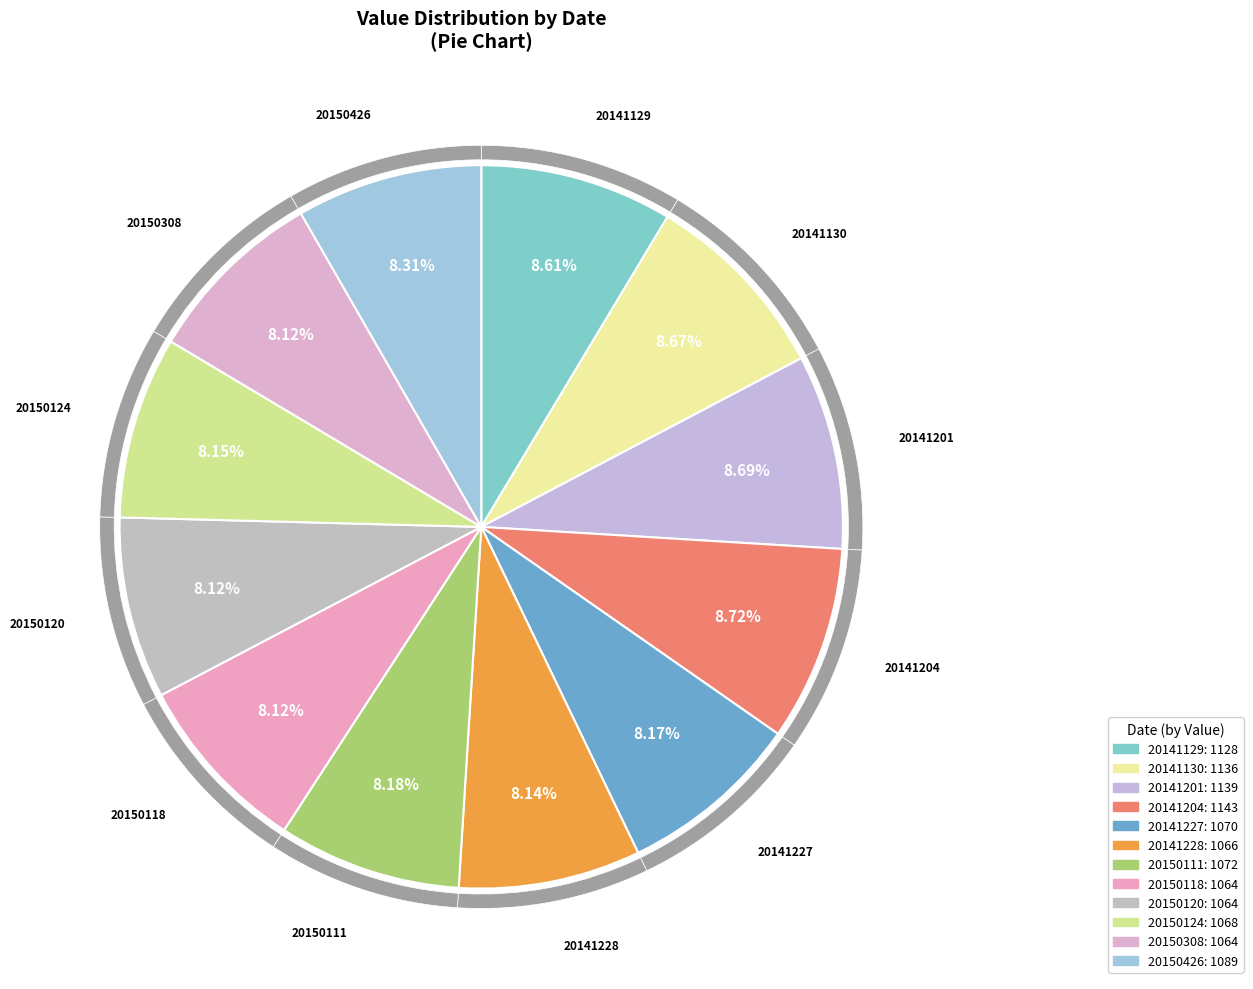

What is the smallest slice in the pie chart?

20150118